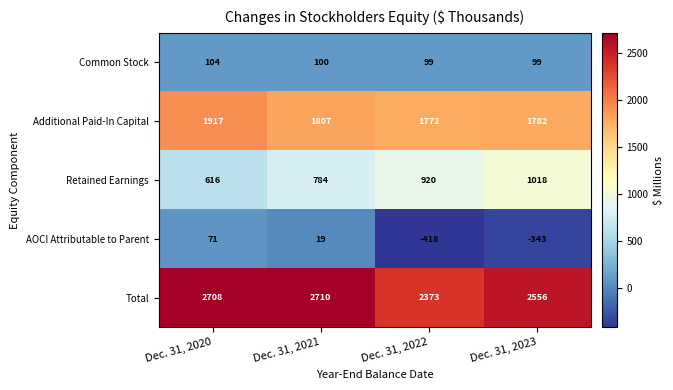

Reading left to right, transcribe all the data shown in this chart.

Common Stock: Dec. 31, 2020=104	Dec. 31, 2021=100	Dec. 31, 2022=99	Dec. 31, 2023=99
Additional Paid-In Capital: Dec. 31, 2020=1917	Dec. 31, 2021=1807	Dec. 31, 2022=1772	Dec. 31, 2023=1782
Retained Earnings: Dec. 31, 2020=616	Dec. 31, 2021=784	Dec. 31, 2022=920	Dec. 31, 2023=1018
AOCI Attributable to Parent: Dec. 31, 2020=71	Dec. 31, 2021=19	Dec. 31, 2022=-418	Dec. 31, 2023=-343
Total: Dec. 31, 2020=2708	Dec. 31, 2021=2710	Dec. 31, 2022=2373	Dec. 31, 2023=2556